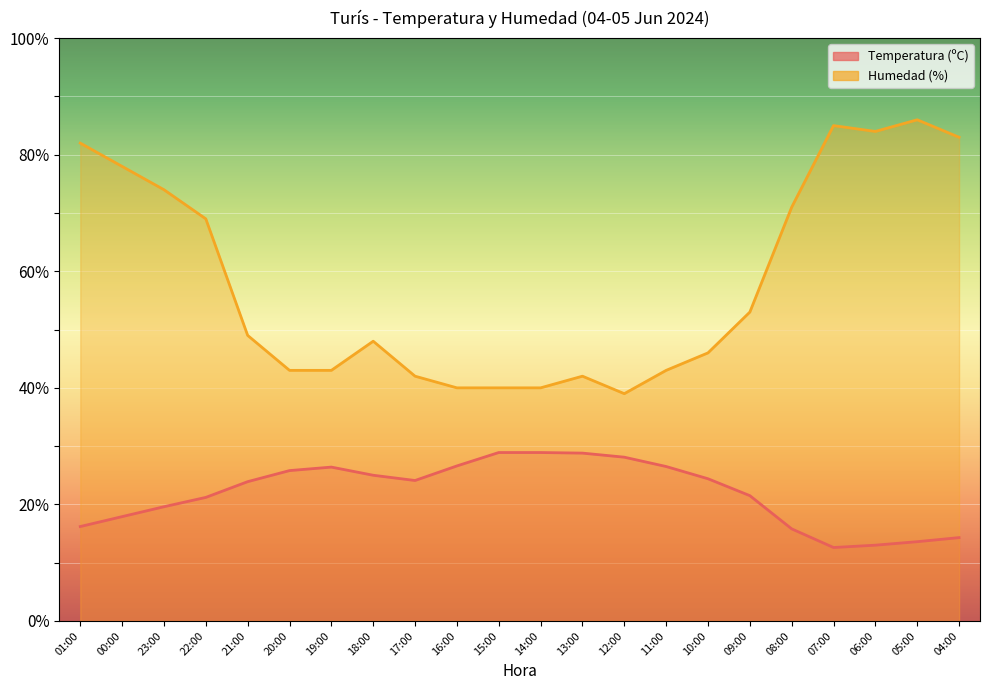

What are all the series names shown in the legend?

Temperatura (ºC), Humedad (%)